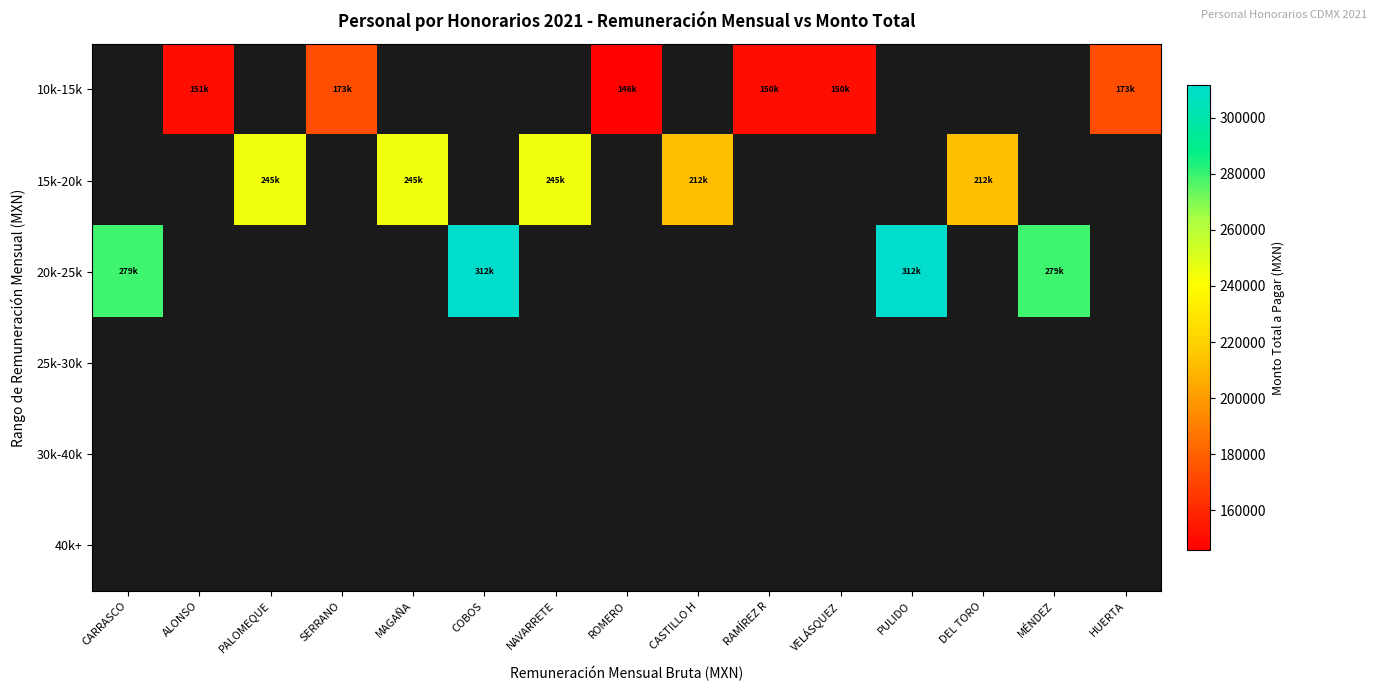

At how many categories does at least one series exceed 220260?

7